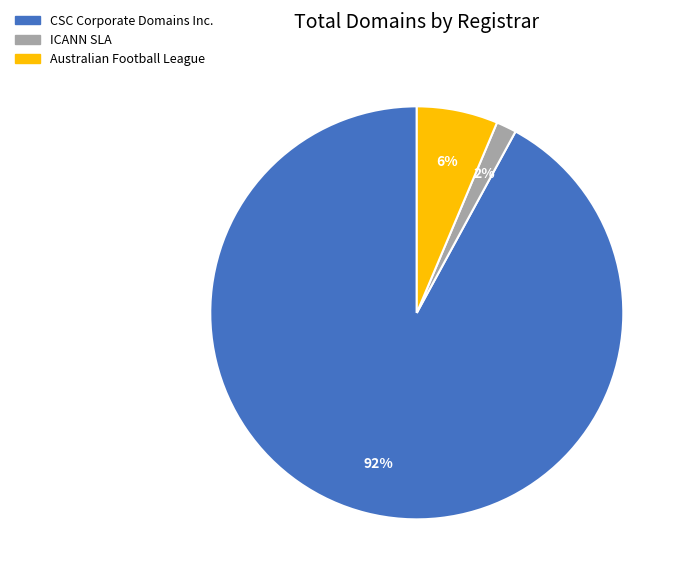

To the nearest percent, what percentage of the pie is CSC Corporate Domains Inc.?

92%